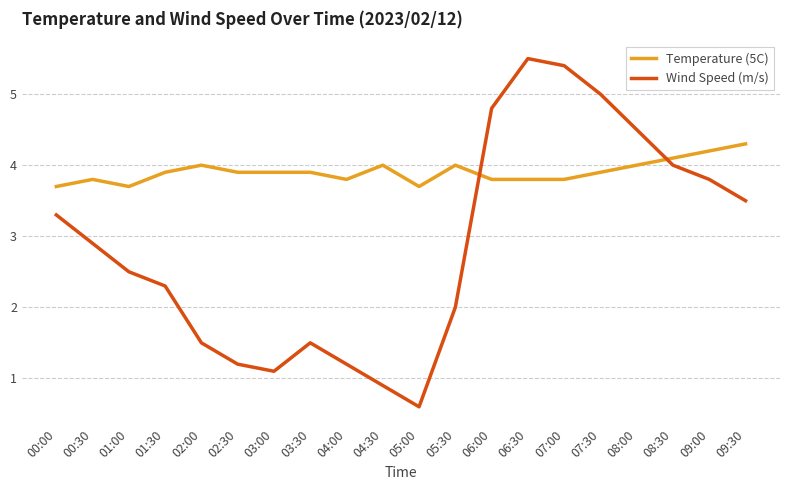

What is the maximum value shown in the chart?

5.5